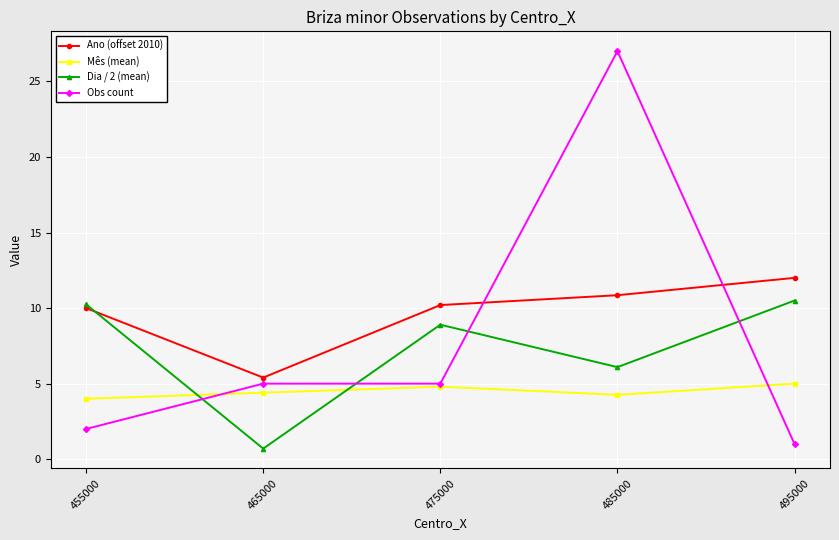

What value does the Obs count series have at 485000?

27.0